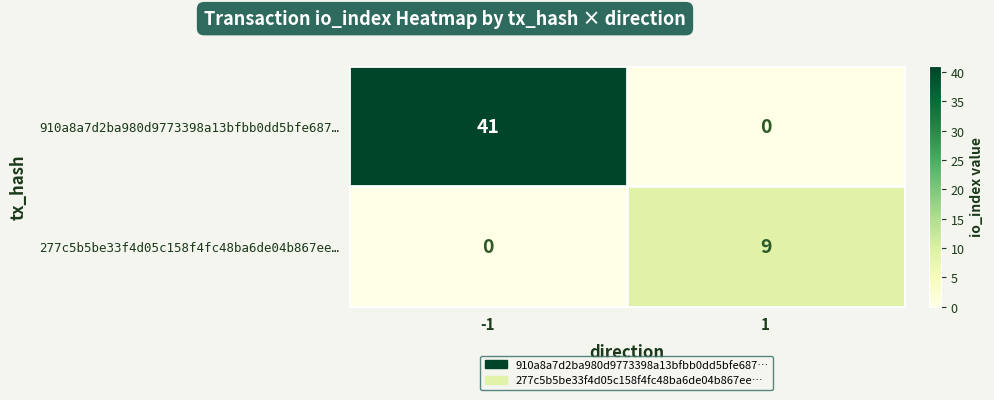

At which category is the sum across all series the highest?

-1